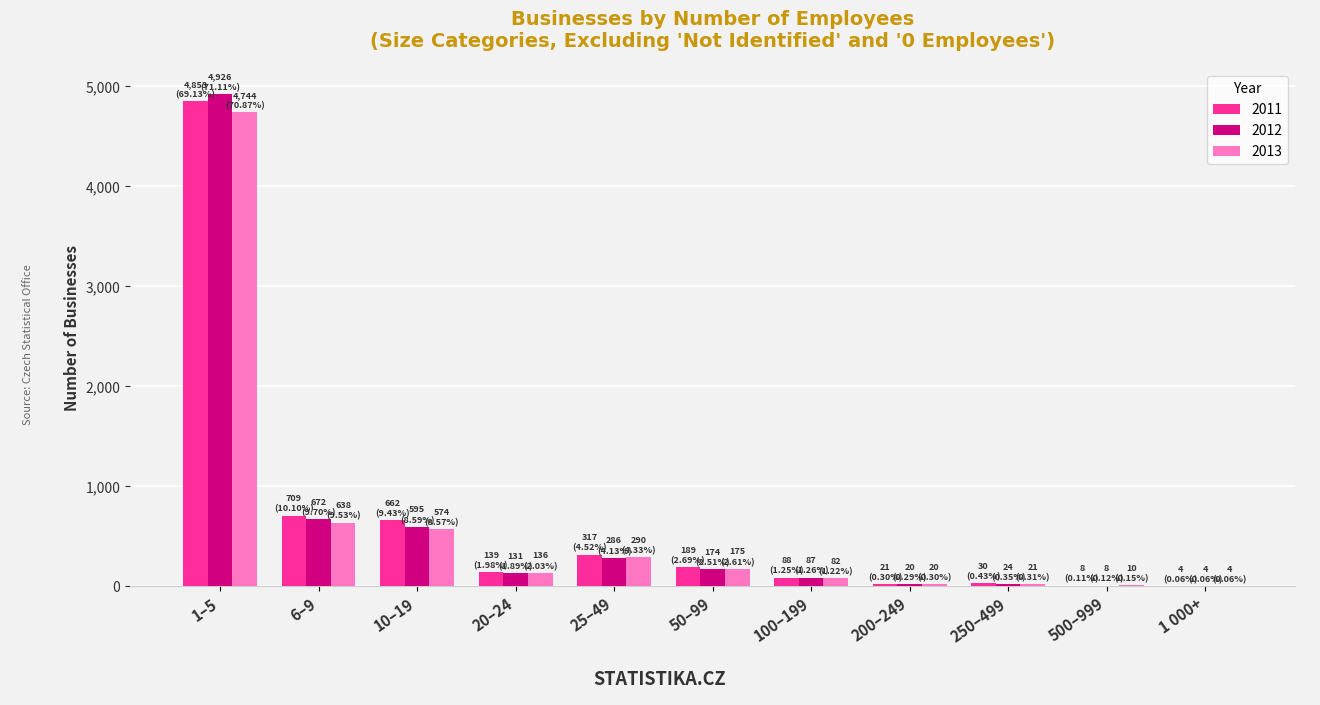

Is the value of 2011 at 250–499 greater than the value of 2013 at 1–5?

No